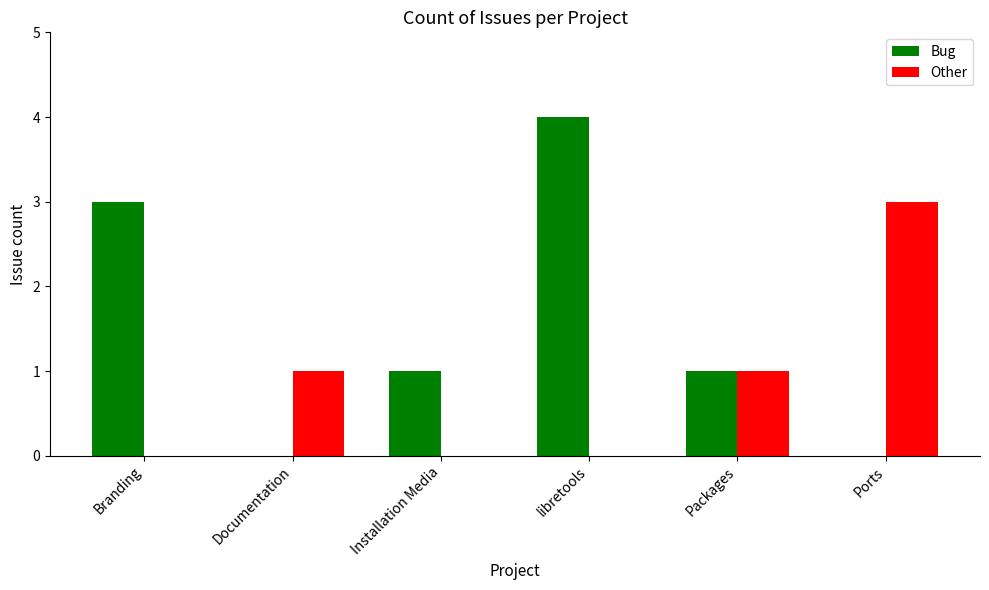

Count the number of categories in the chart.

6